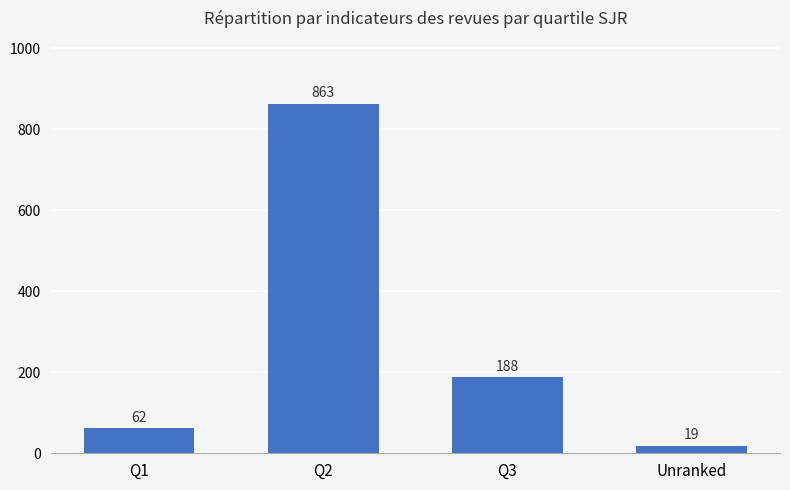

The chart shows a value of 104 at Q3. True or false?

False